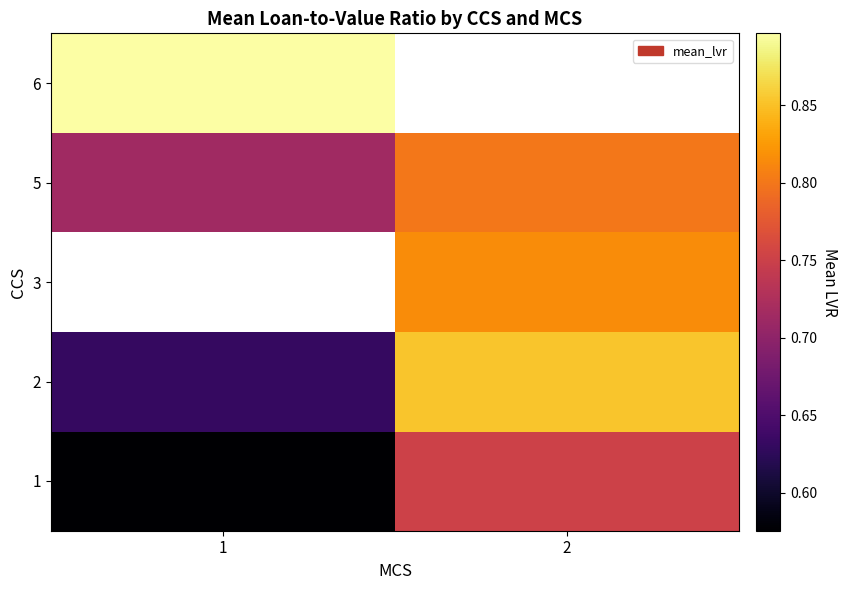

Between 2 and 1, which is larger?

2